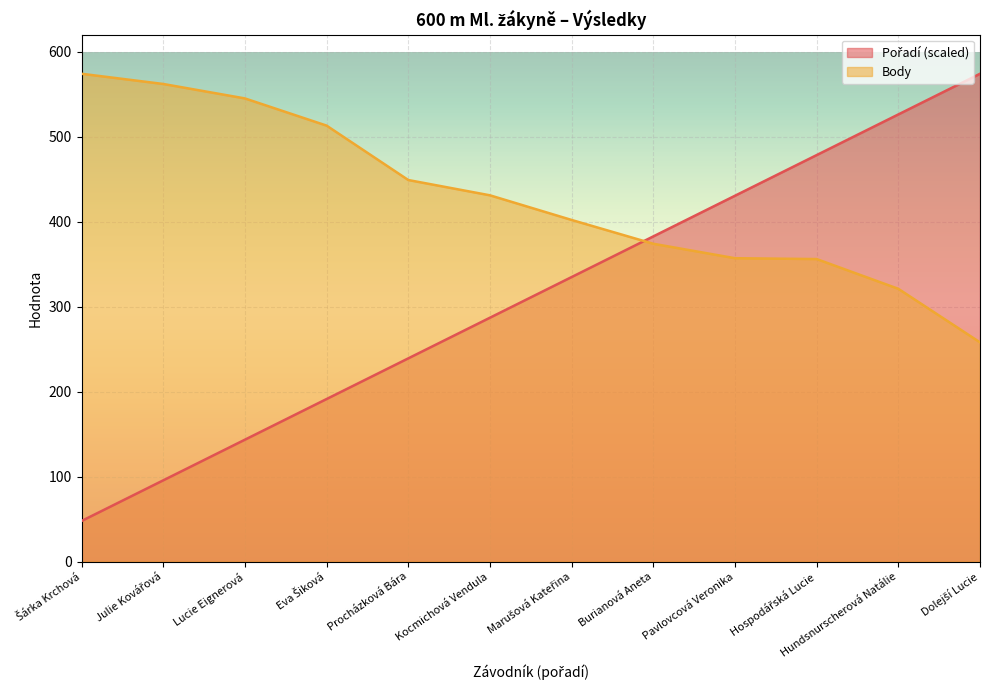

What is the label of the 11th point from the left?

Hundsnurscherová Natálie